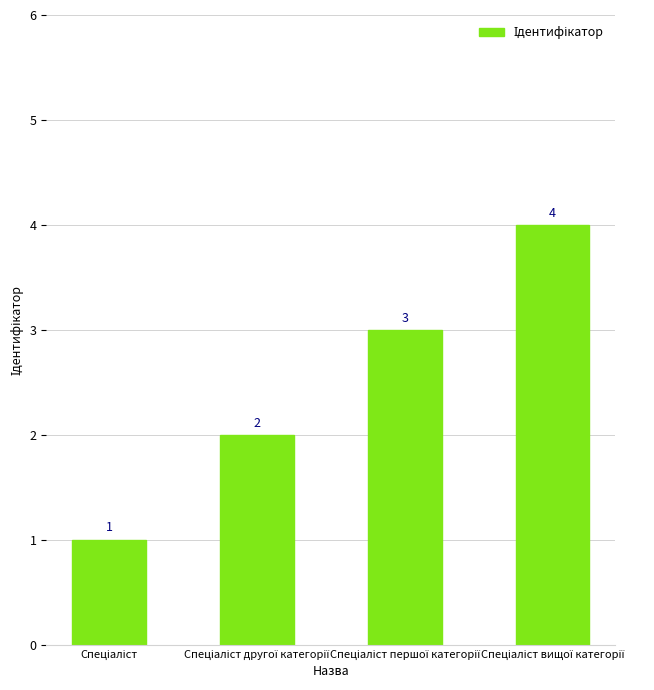

What is the difference between the maximum and minimum values?

3